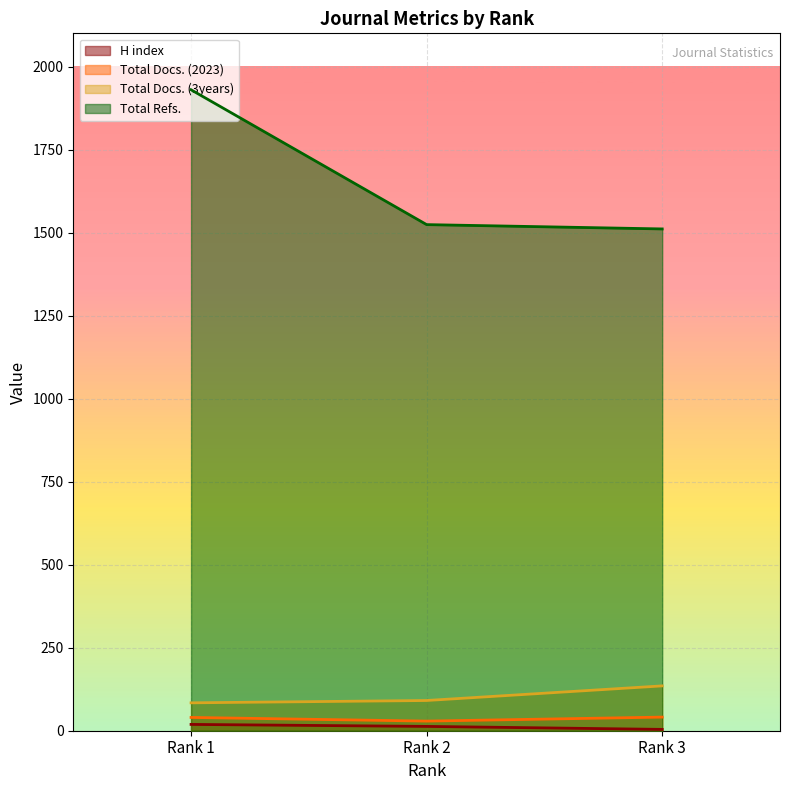

The value of Total Docs. (3years) at Rank 3 is 135. True or false?

True